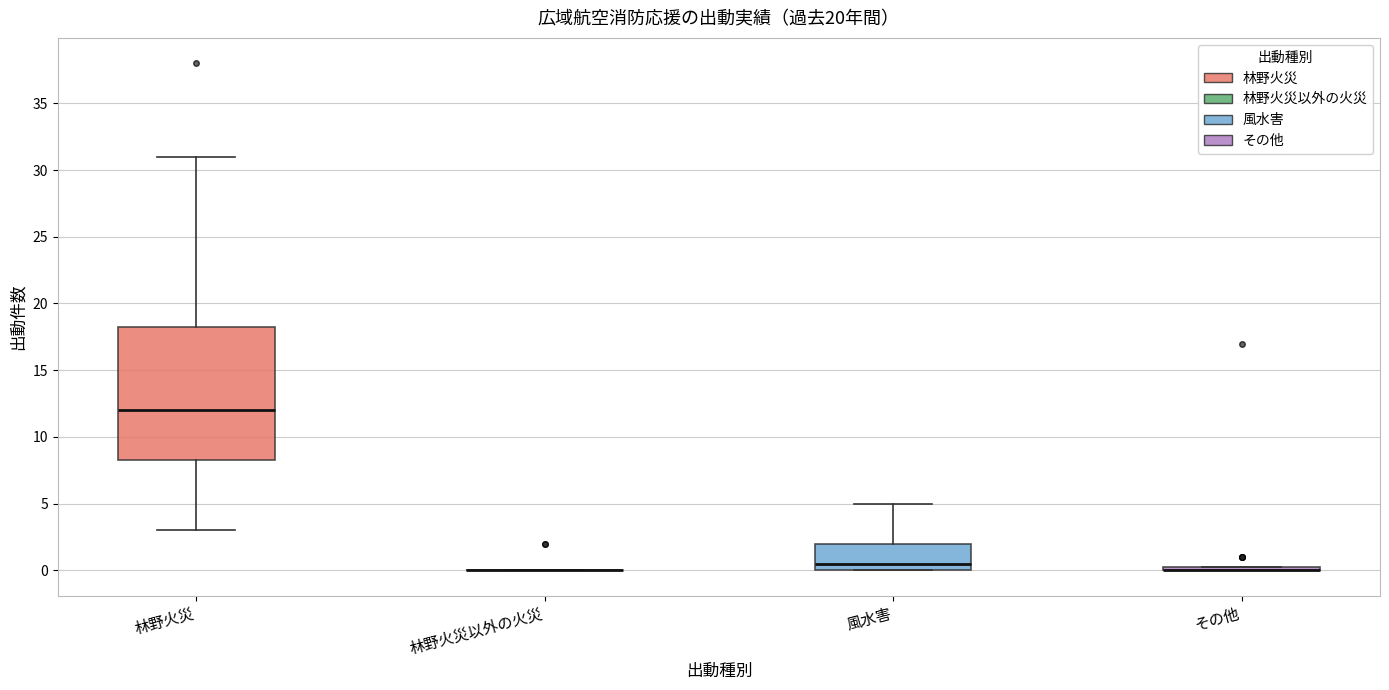

Reading left to right, transcribe this box plot: for each box, give where its median line is, the range the box spans, and where its two whiskers end, as read against the y-axis. The values are not printed on the chart, so give them approximately, as read against the axis.

林野火災: median 12.0, box 8.5 to 18.5, whiskers 3.0 to 31.0
林野火災以外の火災: box collapsed to a line at 0.0, whiskers 0.0 to 0.0
風水害: median 0.5, box 0.0 to 2.0, whiskers 0.0 to 5.0
その他: box collapsed to a line at 0.0, whiskers 0.0 to 0.5